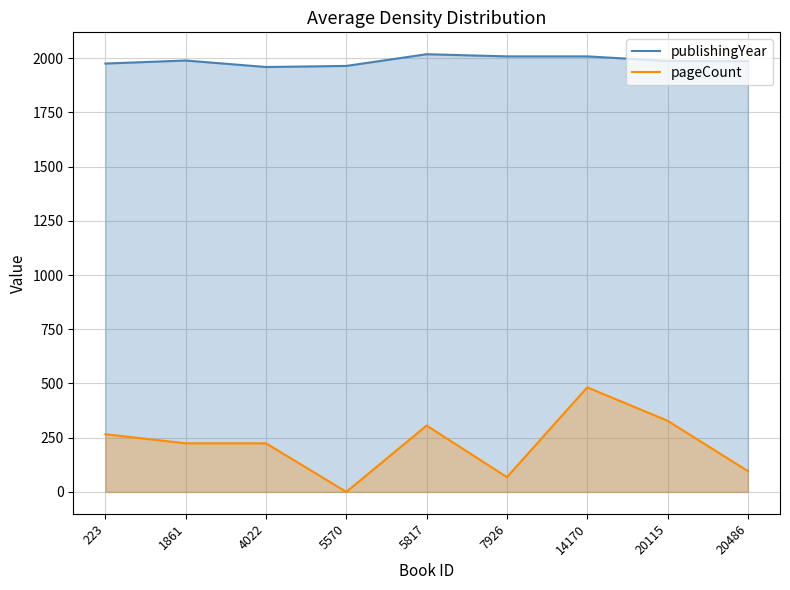

True or false: pageCount and publishingYear intersect in this chart.

False